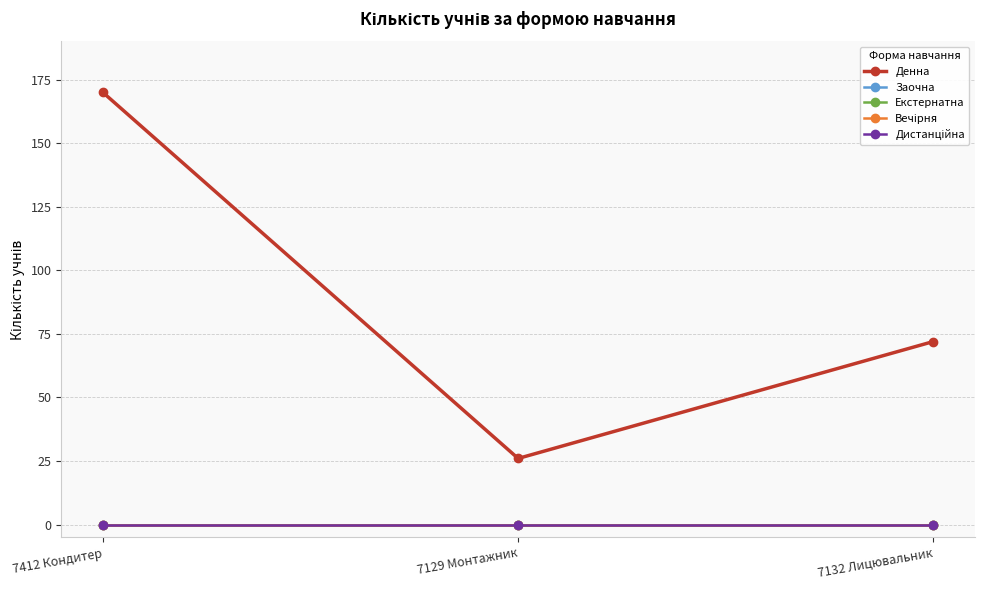

Between 7412 Кондитер and 7132 Лицювальник, which series saw the biggest shift?

Денна